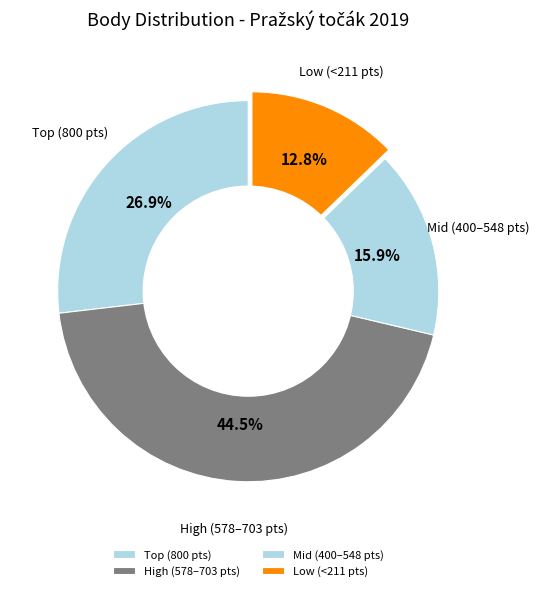

To the nearest percent, what is the difference between the largest and smallest slice percentages?

32%